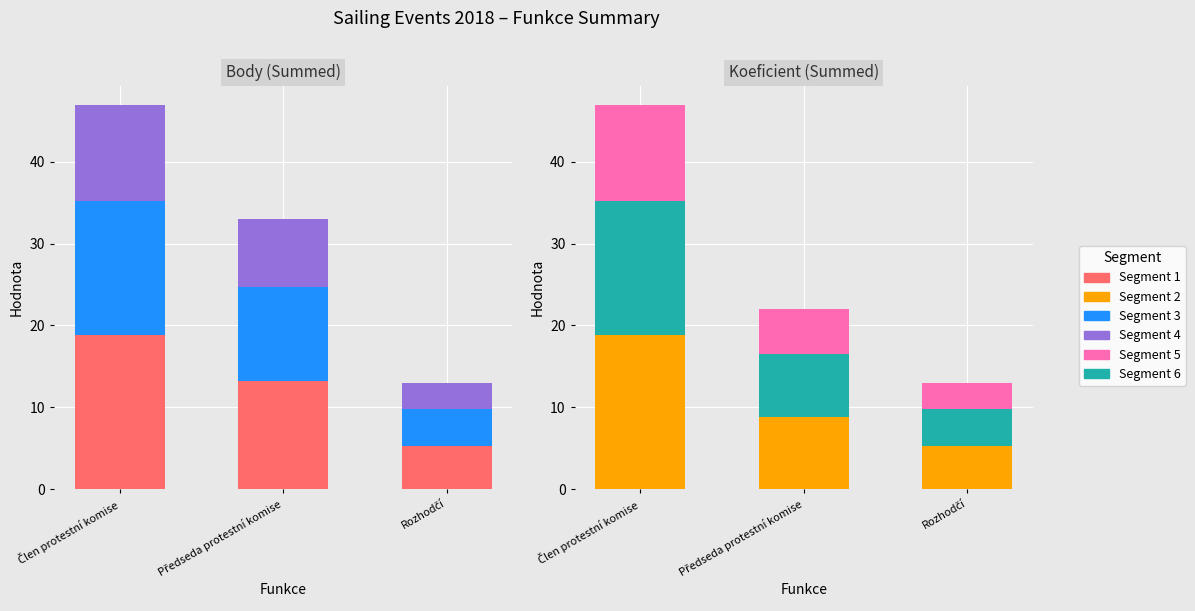

Which has a higher value, Člen protestní komise or Rozhodčí?

Člen protestní komise